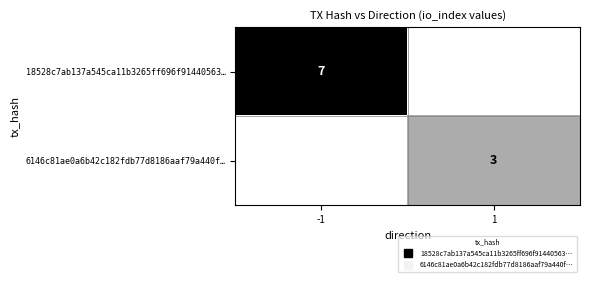

What is the sum of the 18528c7ab137a545ca11b3265ff696f91440563… values at 1 and -1?

7